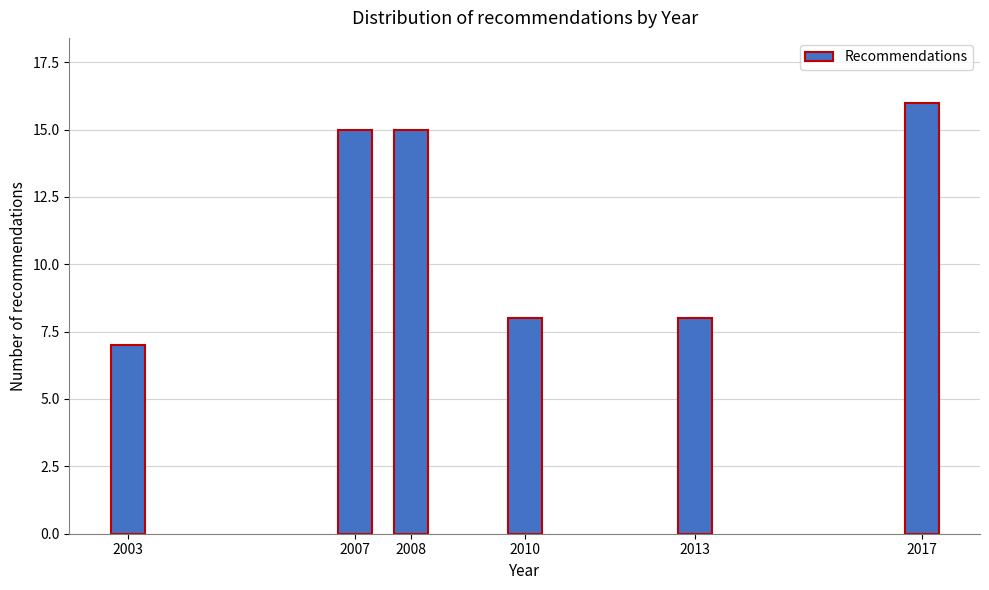

Reading right to left, what are all the values shown in this chart?

16	8	8	15	15	7